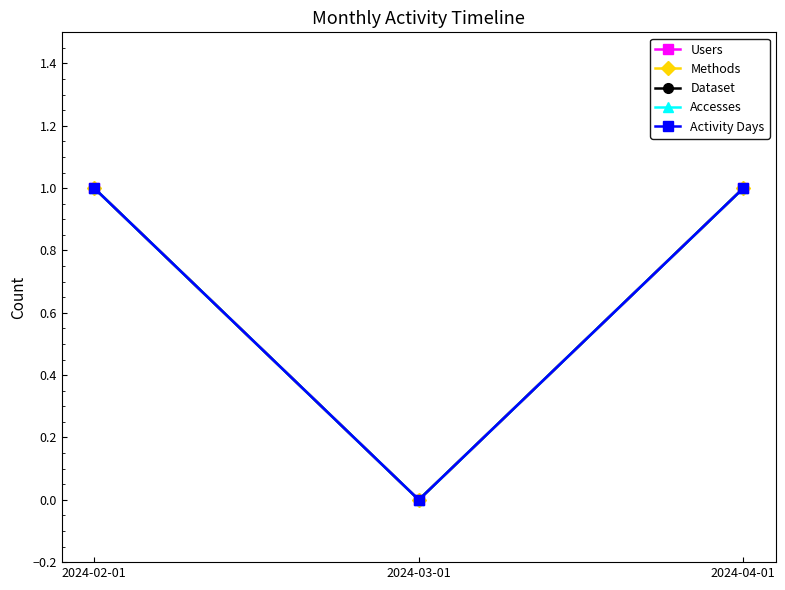

Does the chart display data point markers on the line(s)?

Yes